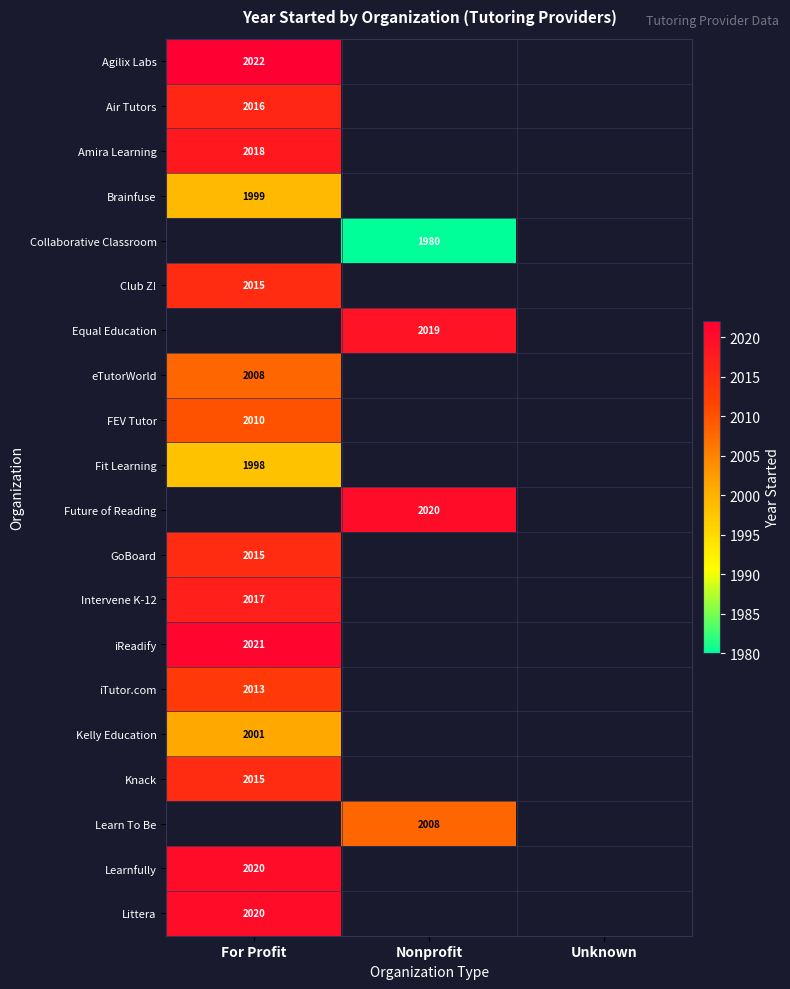

The Brainfuse series shows 1999 at For Profit. True or false?

True